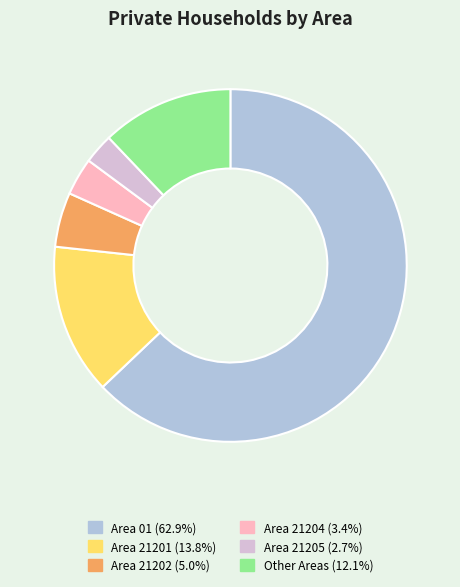

Does any single category account for the majority?

Yes